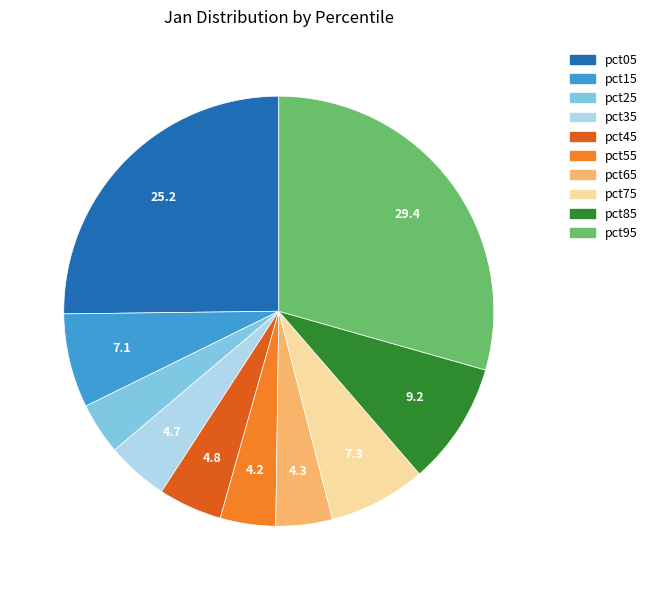

Which slice is the largest?

pct95